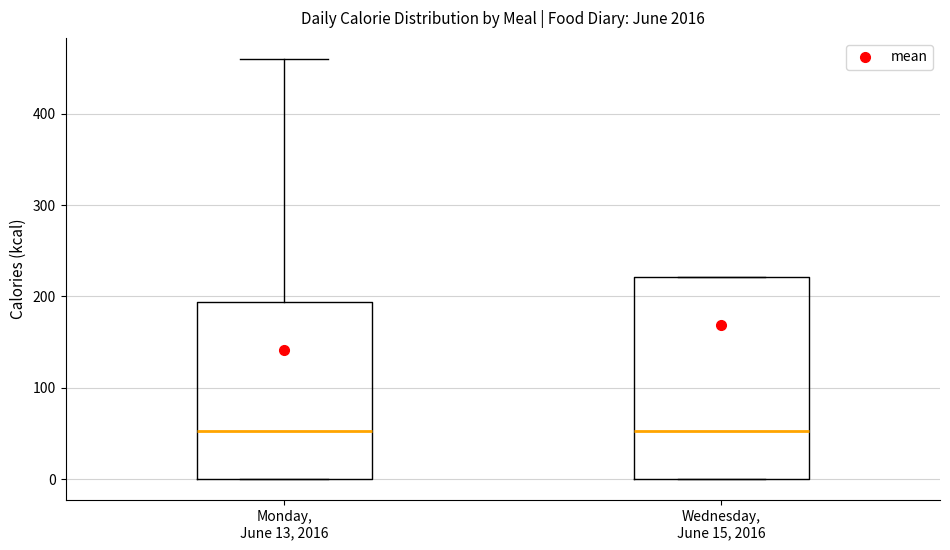

Where does the median line of the box for Wednesday, June 15, 2016 sit on the y-axis? The values are not printed on the chart, so give them approximately, as read against the axis.

50